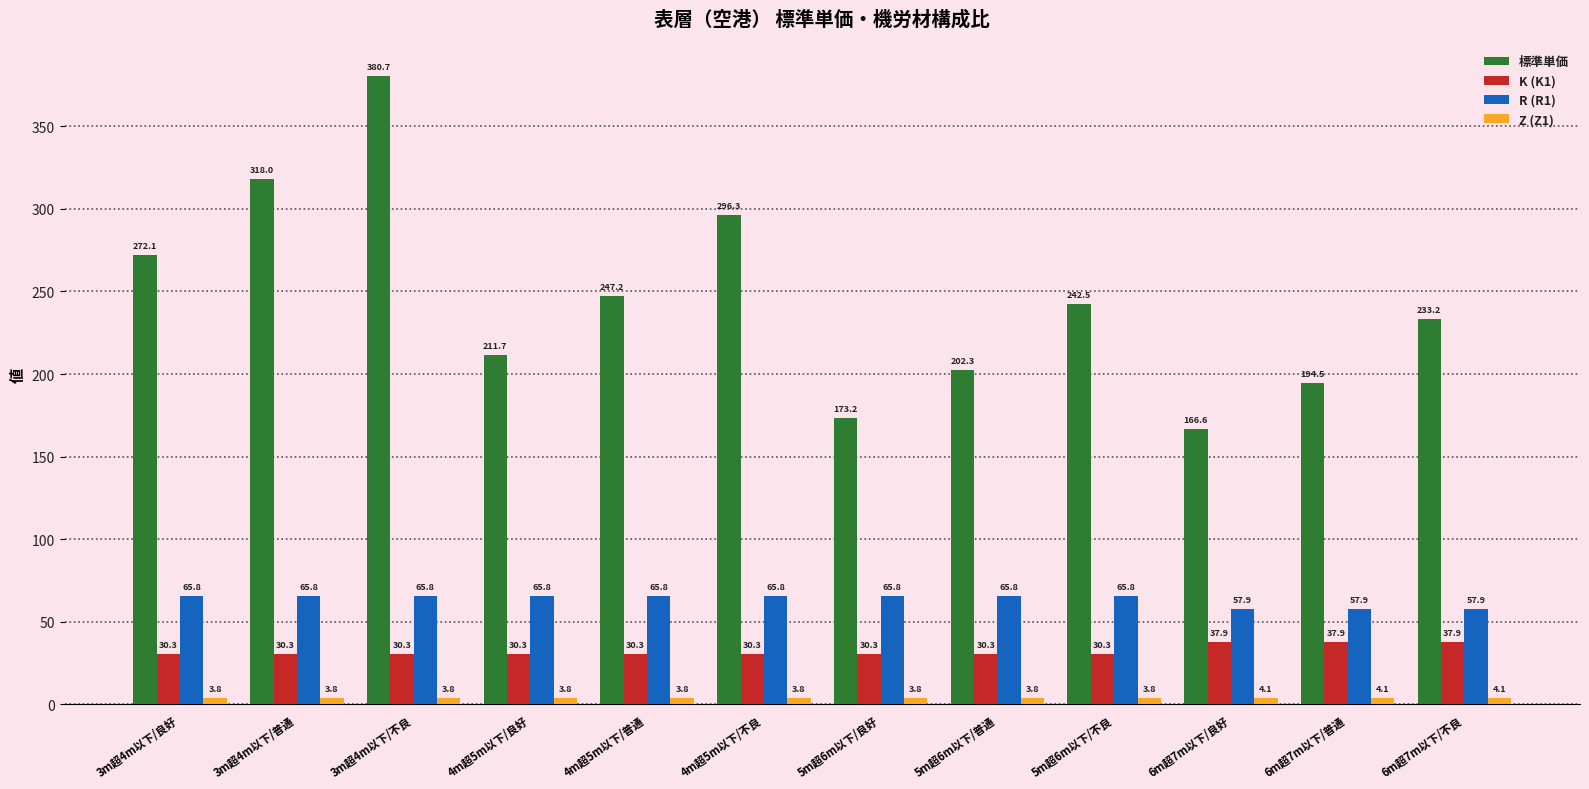

How many categories are shown in the chart?

12